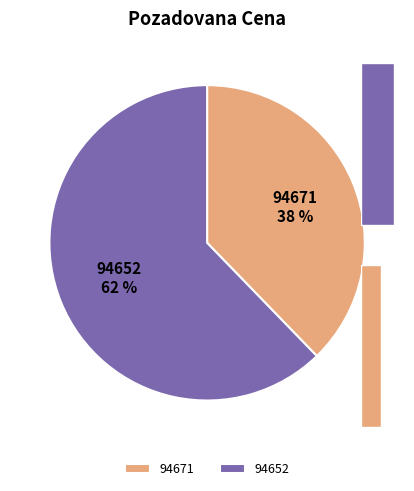

Which slice is the largest?

94652